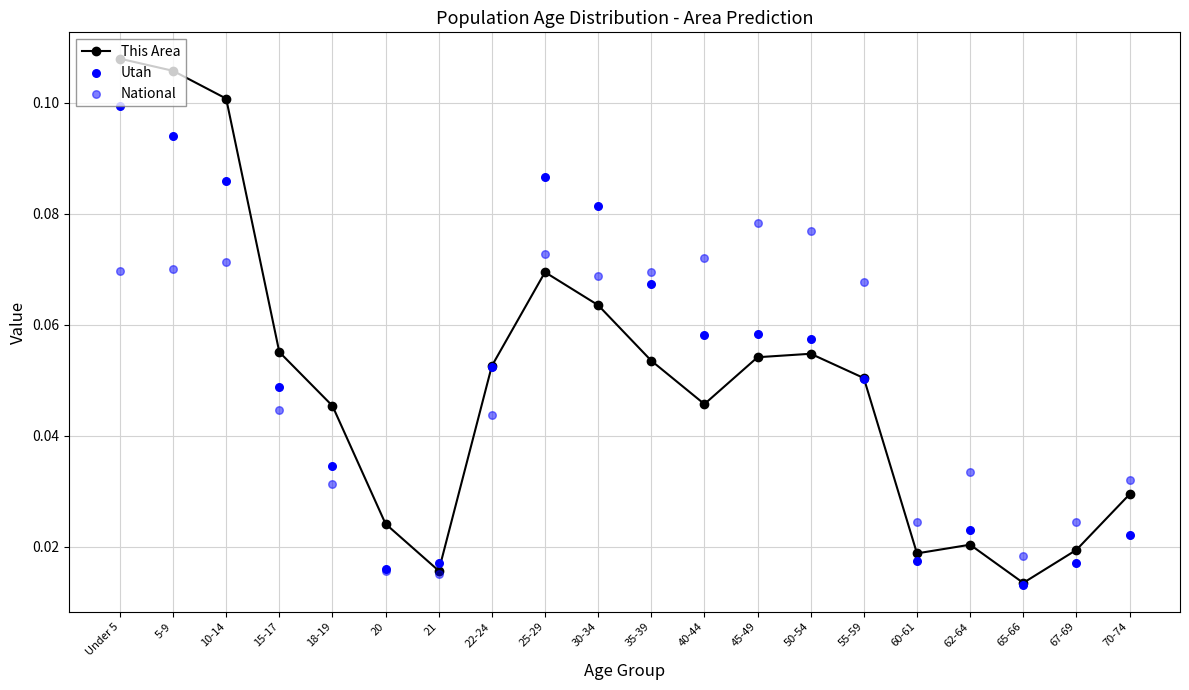

Which series reaches the minimum Y coordinate?

Utah